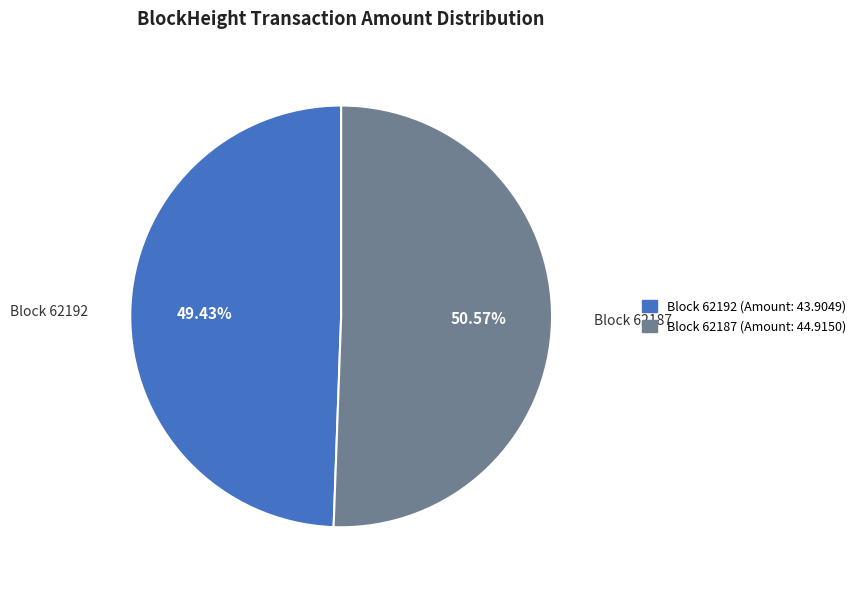

Do Block 62187 (Amount: 44.9150) and Block 62192 (Amount: 43.9049) together represent more than half of the pie?

Yes